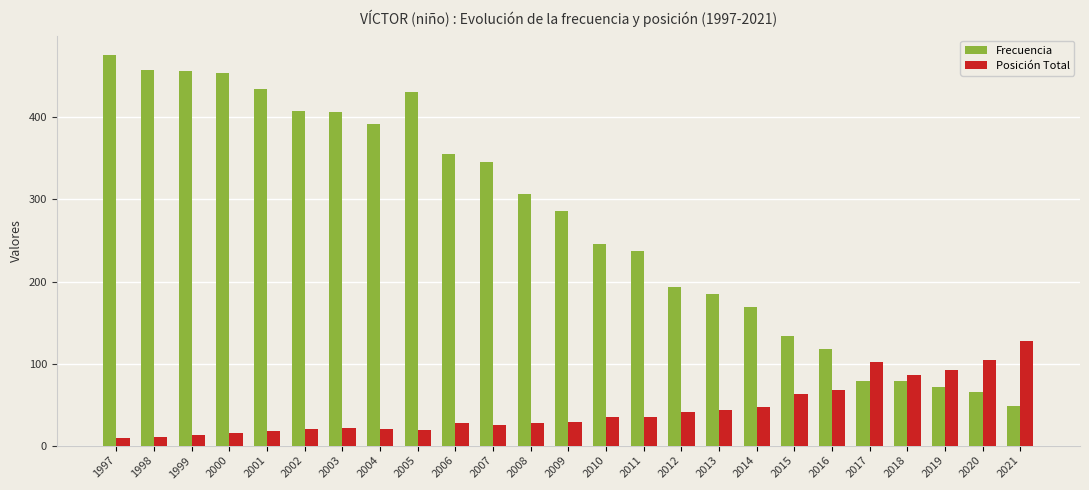

Where is Posición Total nearest to the value 68?

2016